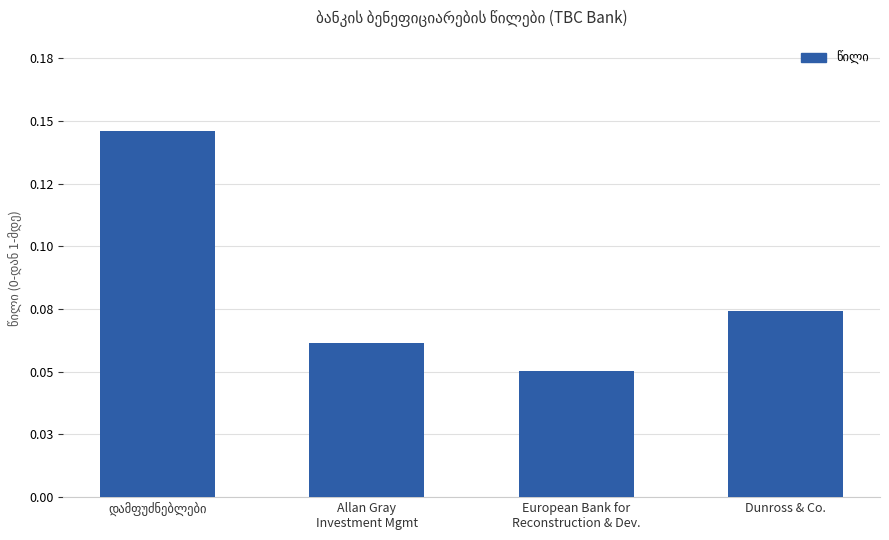

Does the chart contain any negative values?

No